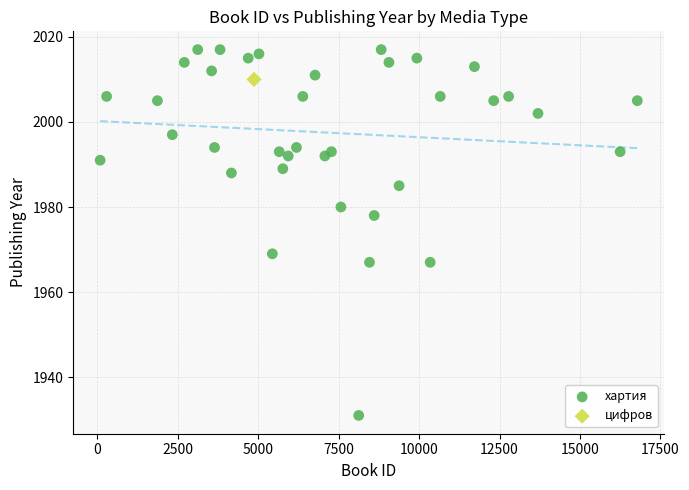

What are all the series names shown in the legend?

хартия, цифров